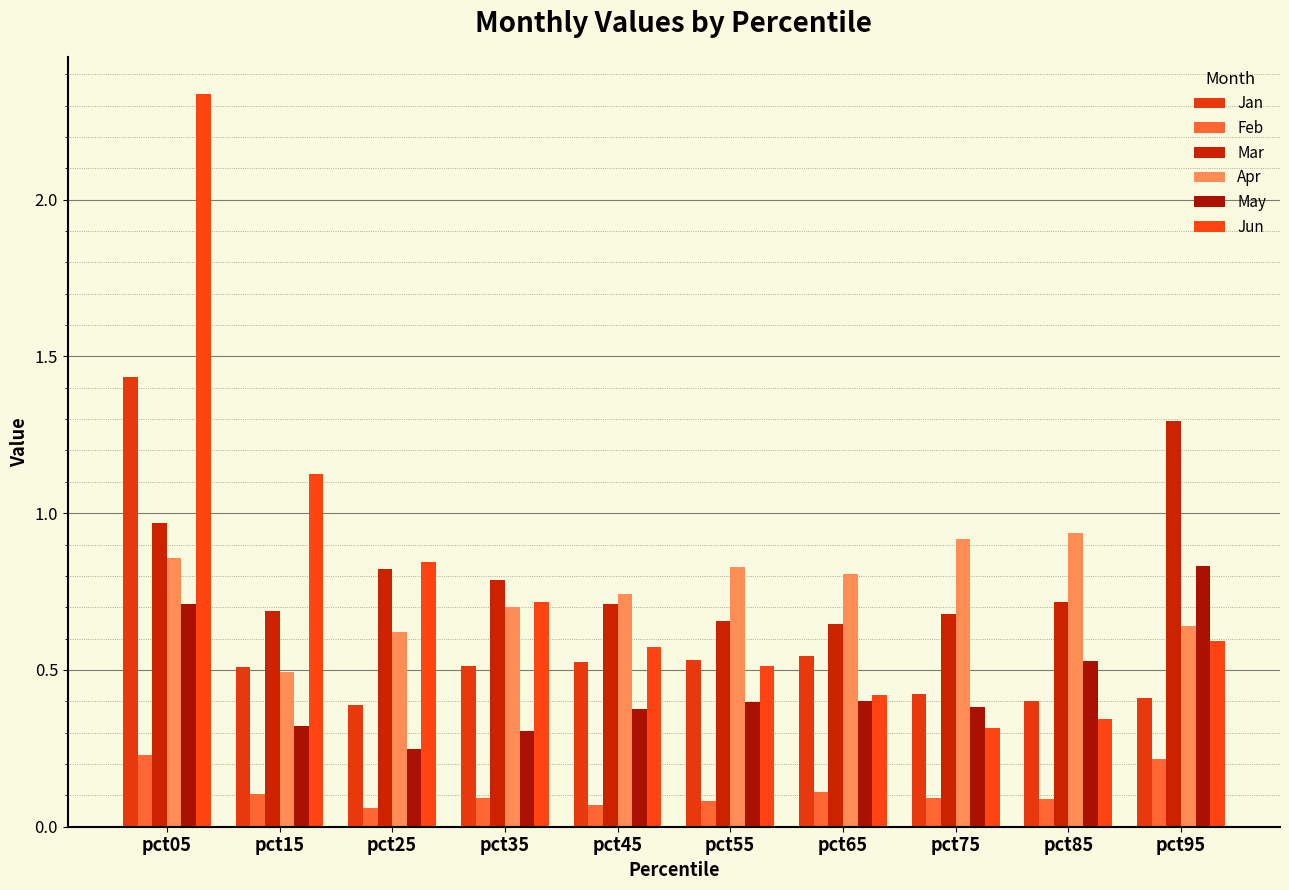

List the series in order of their peak value, highest first.

Jun, Jan, Mar, Apr, May, Feb